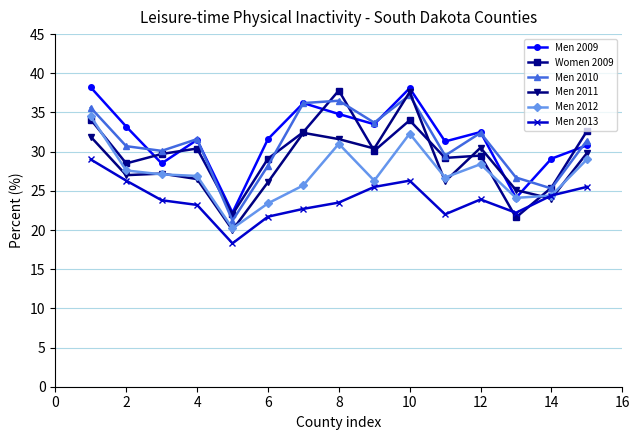

What is the maximum value shown in the chart?

38.2